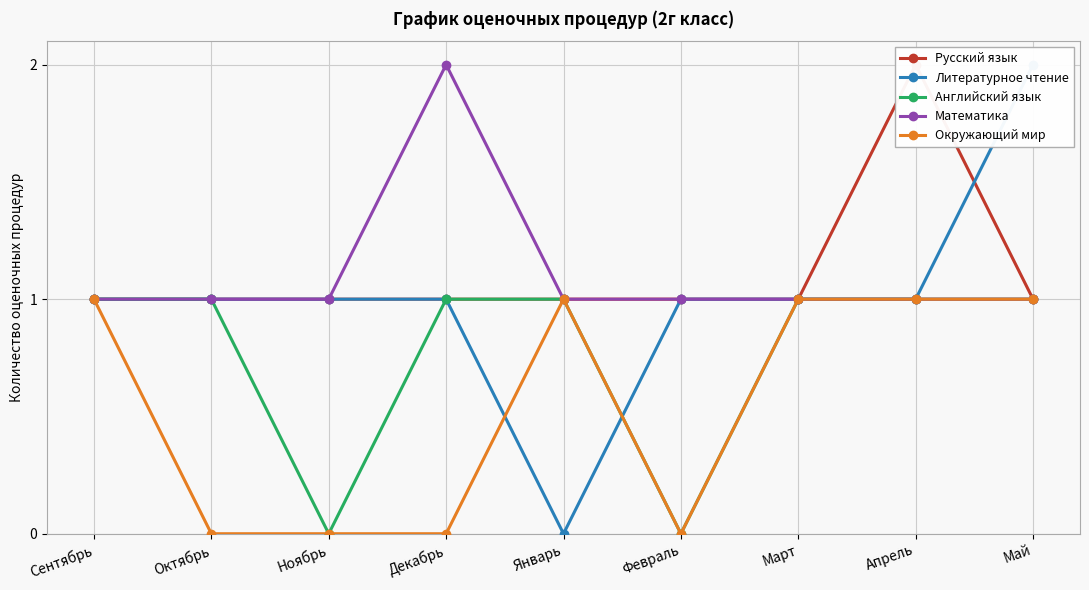

True or false: Английский язык has more than 0 points higher than both neighbors.

False